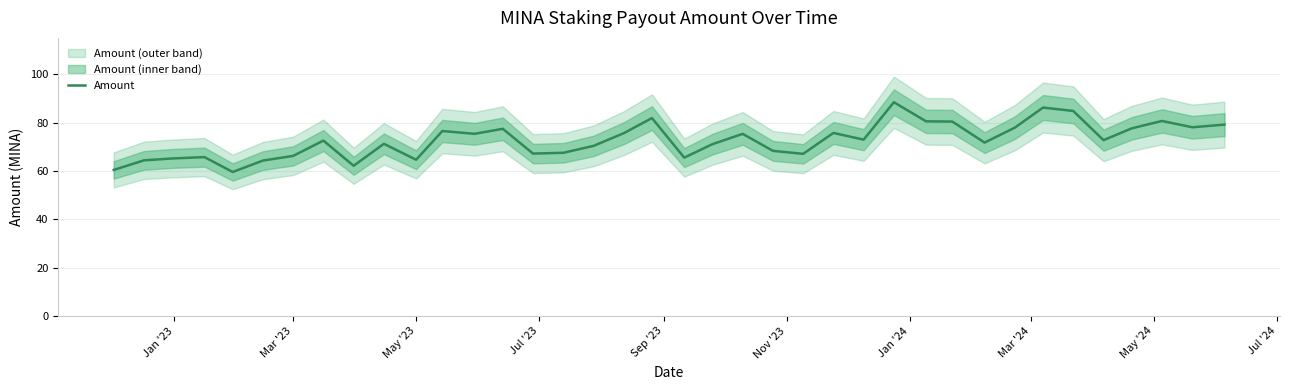

How many lines are shown in the chart?

1